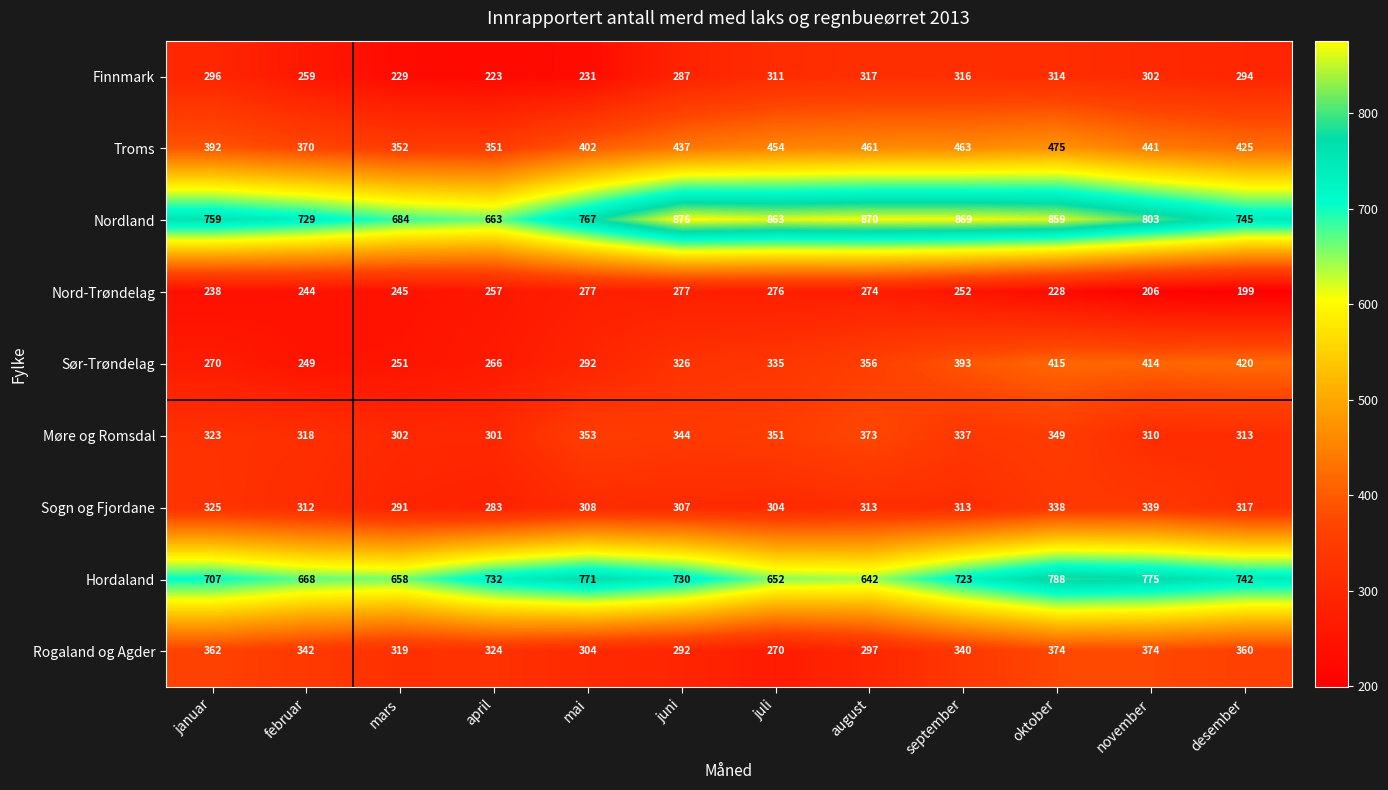

What is the total value across all series at juni?

3876